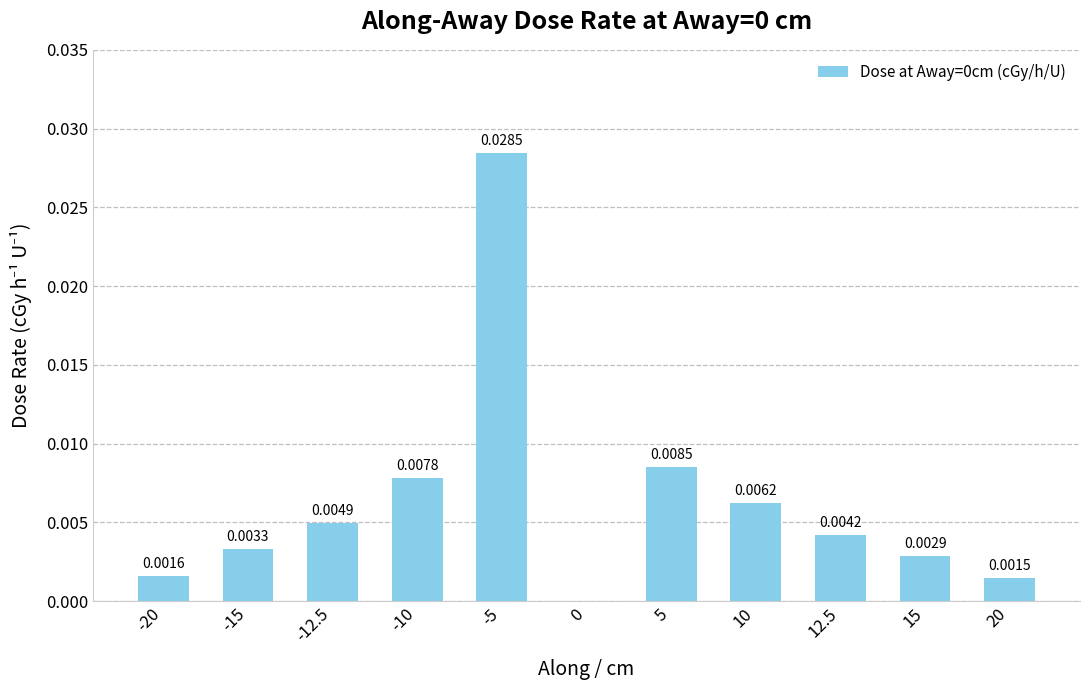

Between 15 and 12.5, which is larger?

12.5